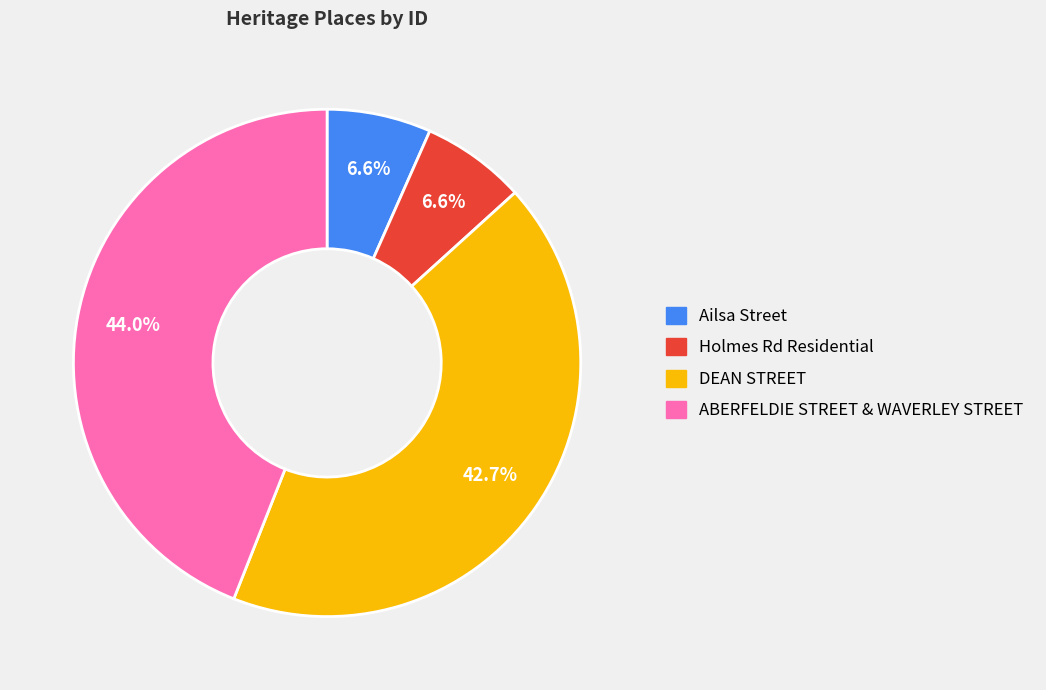

To the nearest percent, what percentage of the pie is ABERFELDIE STREET & WAVERLEY STREET?

44%